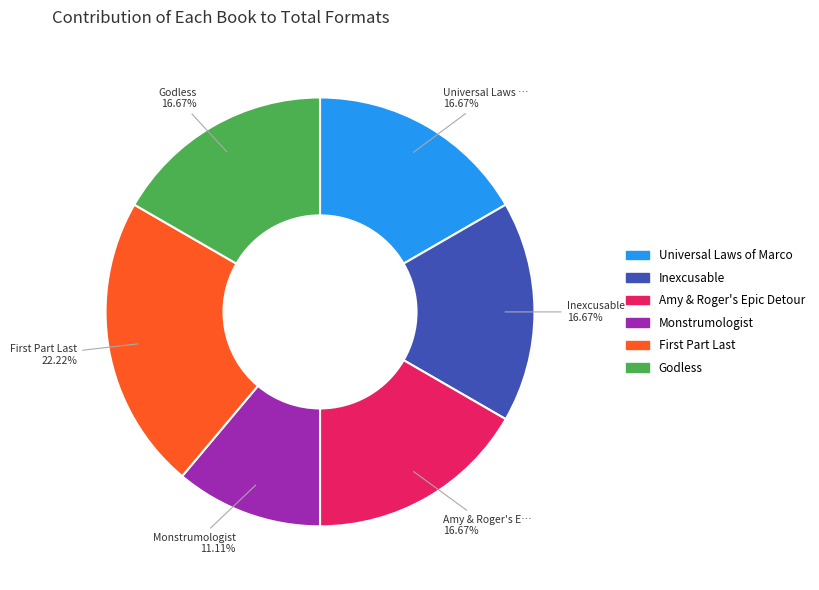

Is Amy & Roger's Epic Detour the majority of the pie?

No